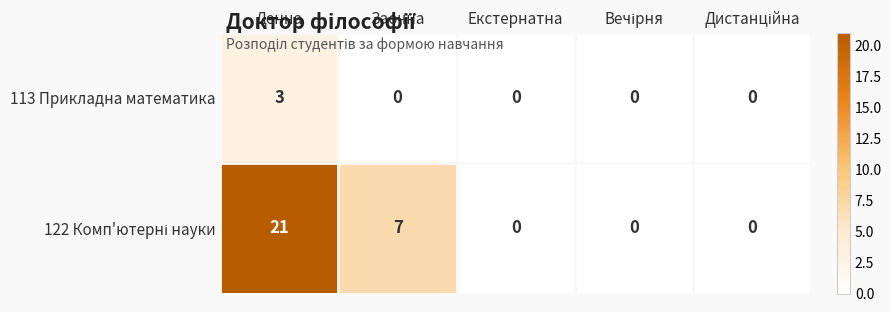

At which category is the sum across all series the highest?

Денна